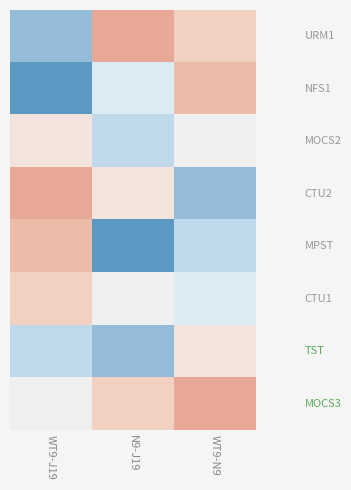

What is the spread (max minus min) of values at WT9-J19?

8